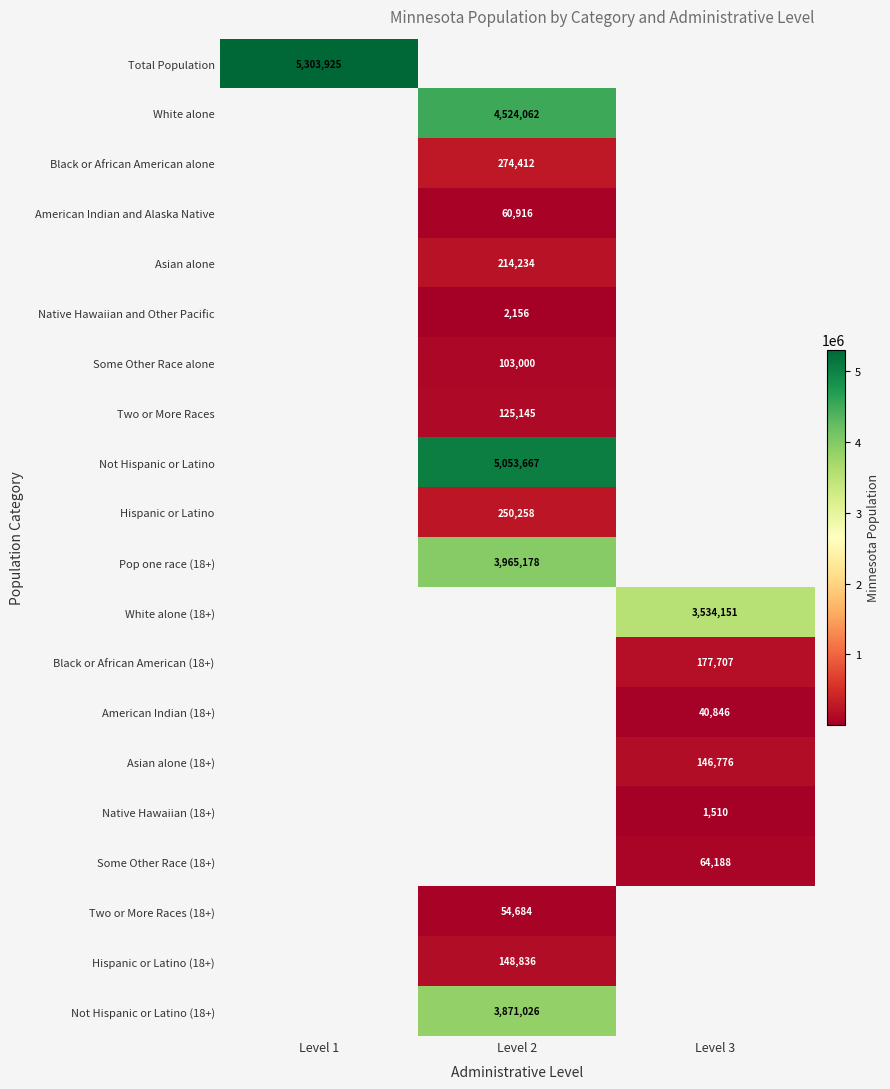

Which label corresponds to the smallest value in the chart?

Level 3